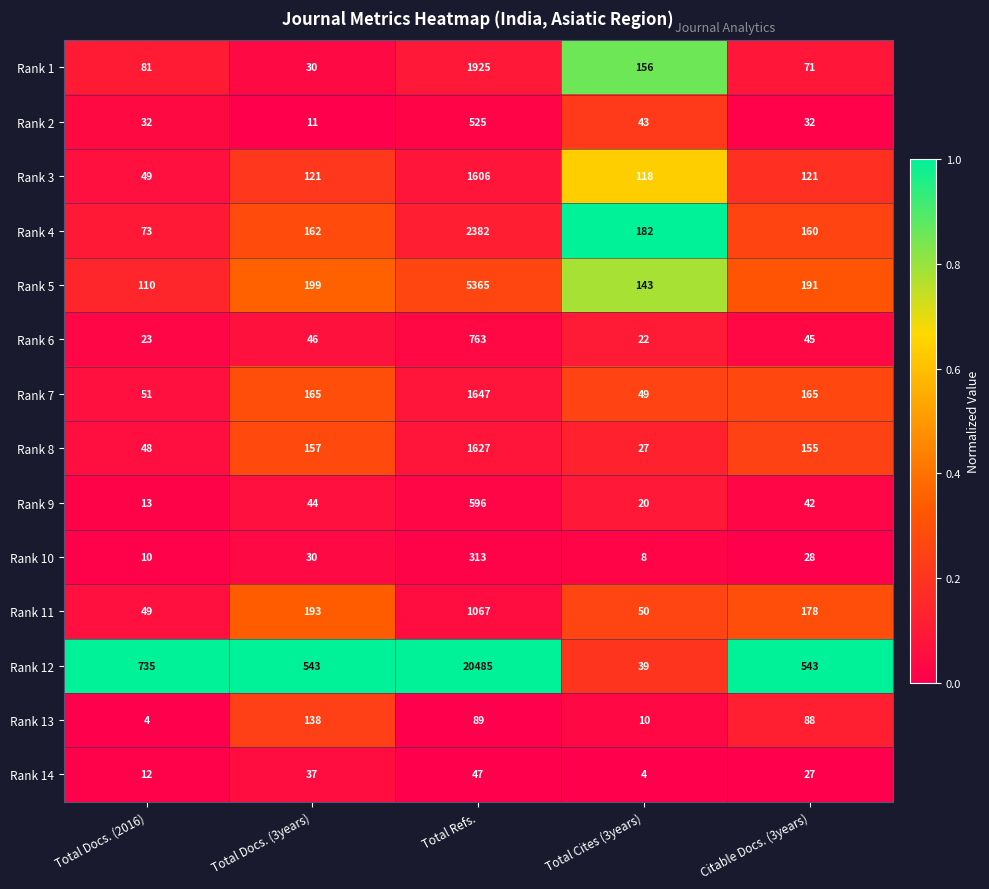

Count the number of categories in the chart.

5